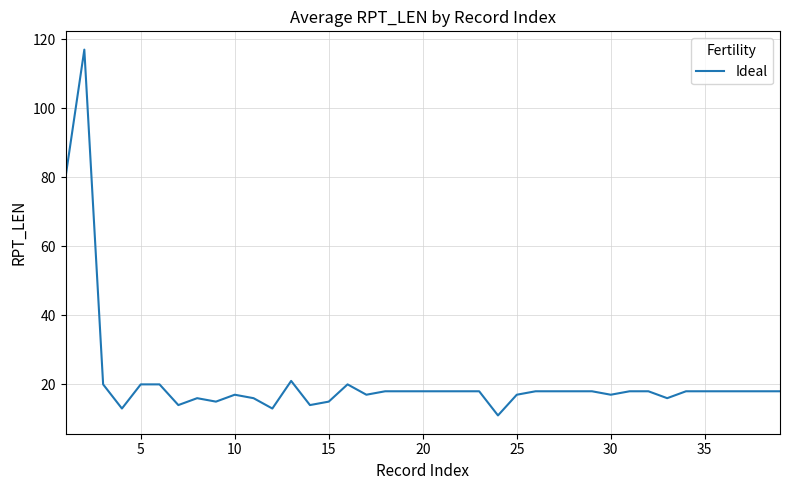

What is the difference between the maximum and minimum values?

106